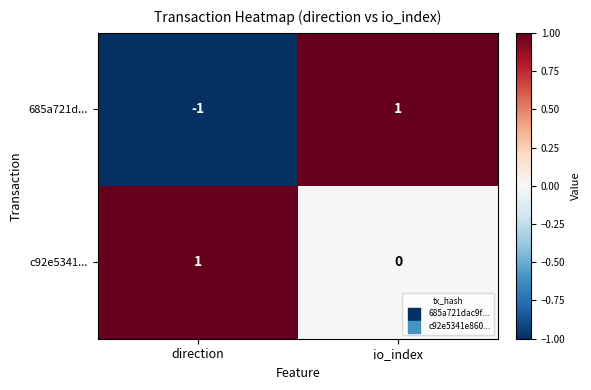

At which category is the sum across all series the highest?

io_index